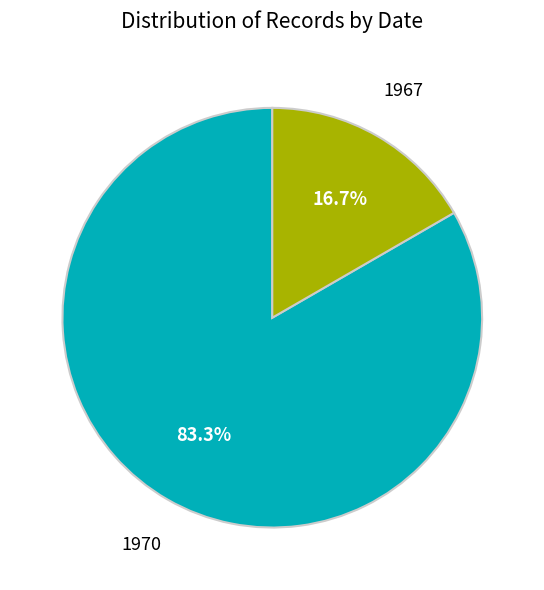

Is there any slice that represents more than half of the pie?

Yes